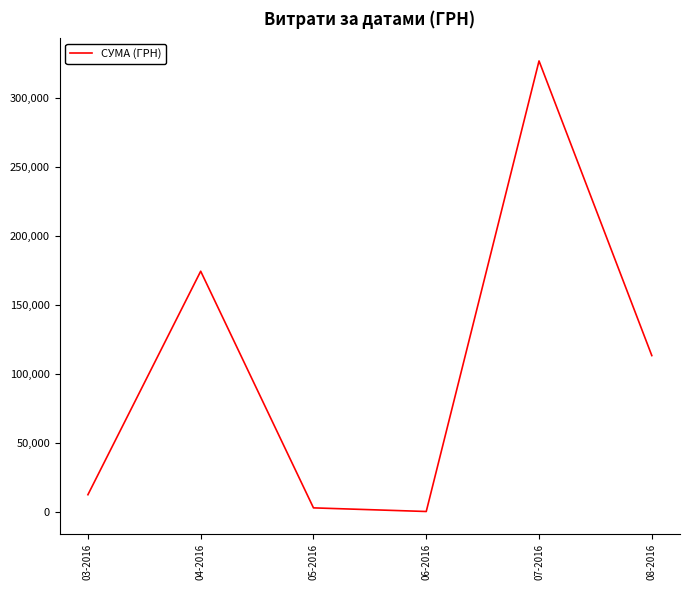

At which label is the value closest to 163586?

04-2016